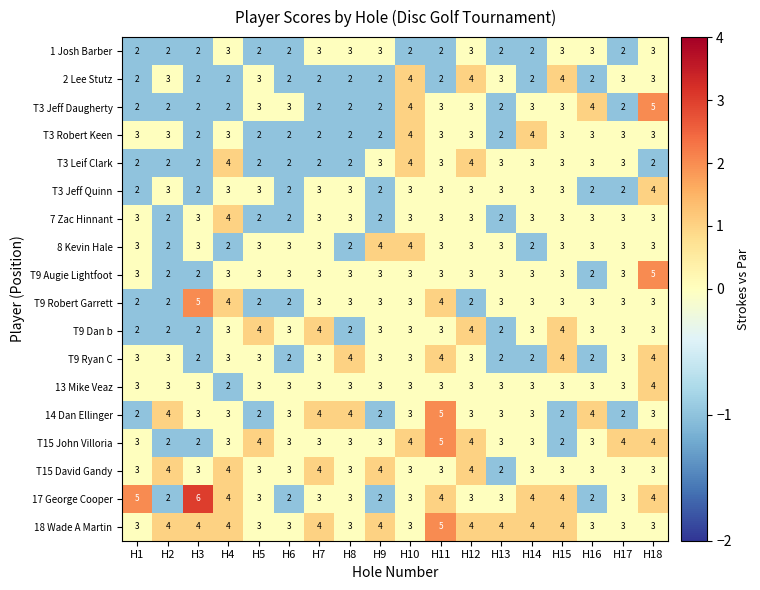

At which category does the chart reach its peak across all series?

H3